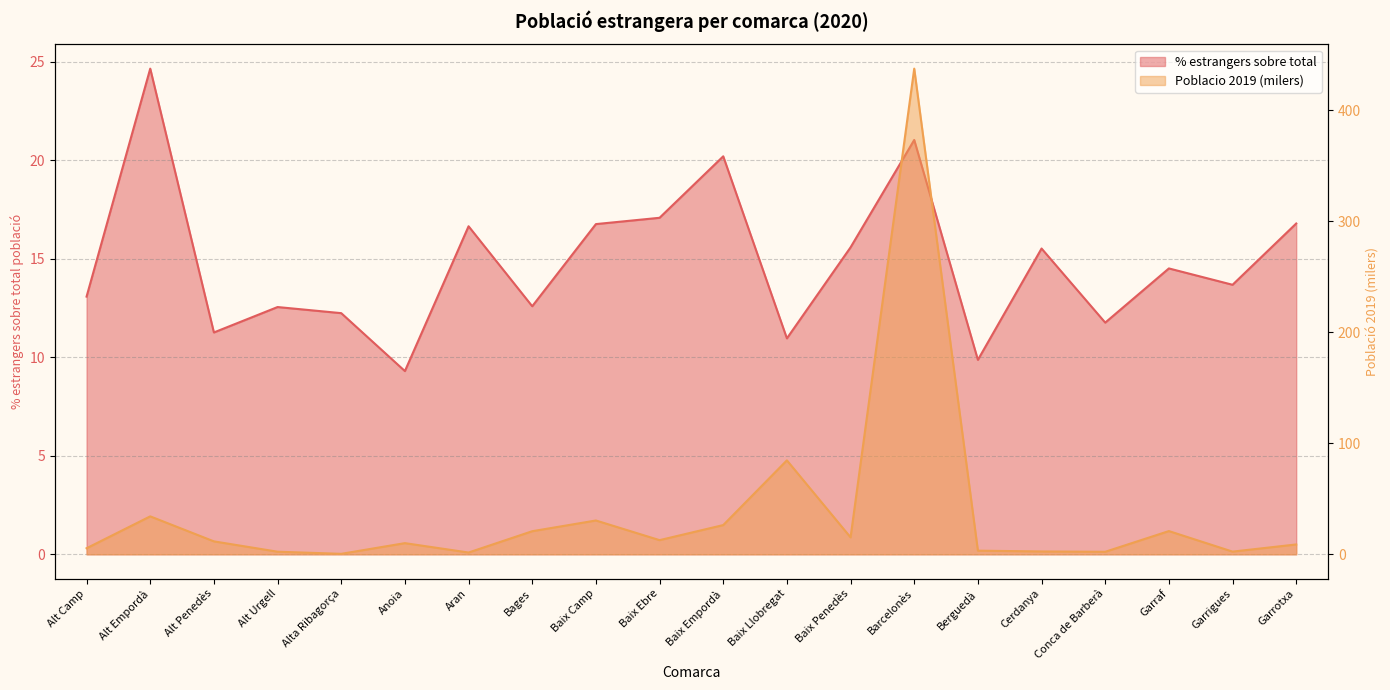

What is the value of the % estrangers sobre total point at the 11th from the left?

20.2